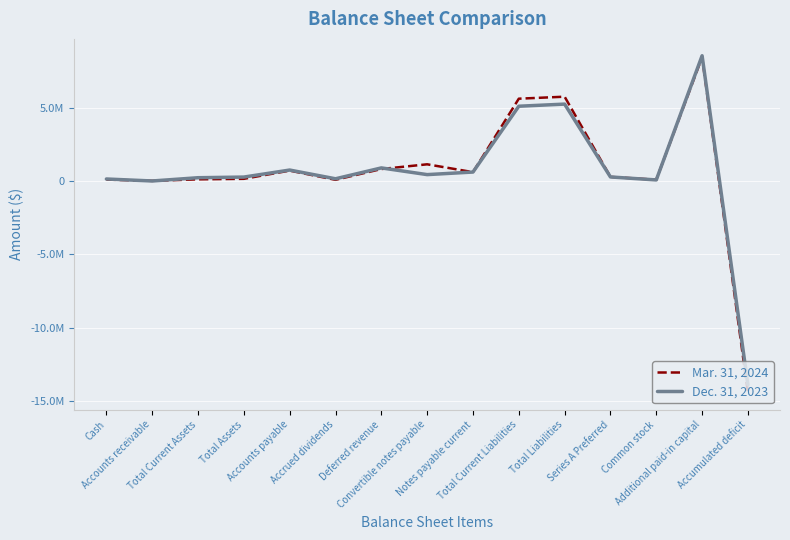

What is the difference between the highest and lowest values at Total Current Assets?

110121